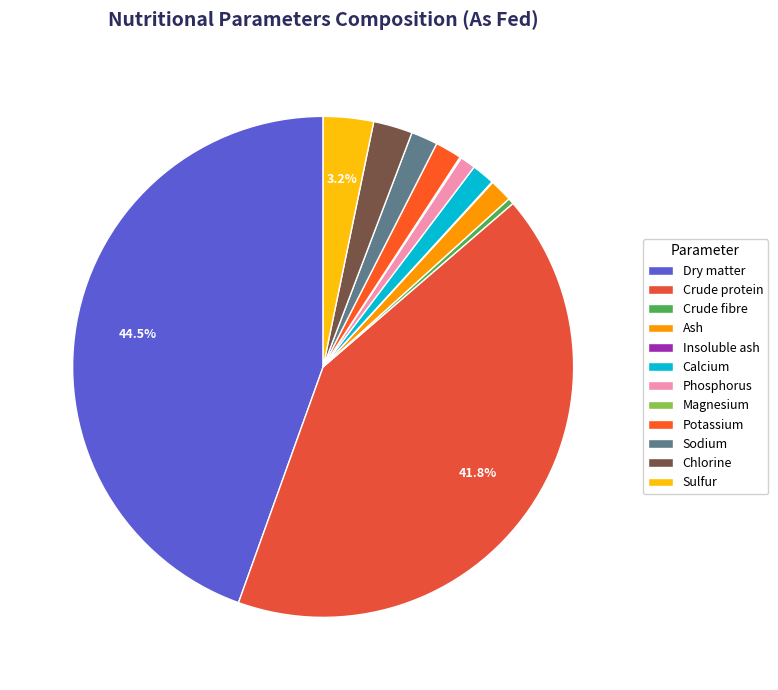

Which slice is the smallest?

Insoluble ash